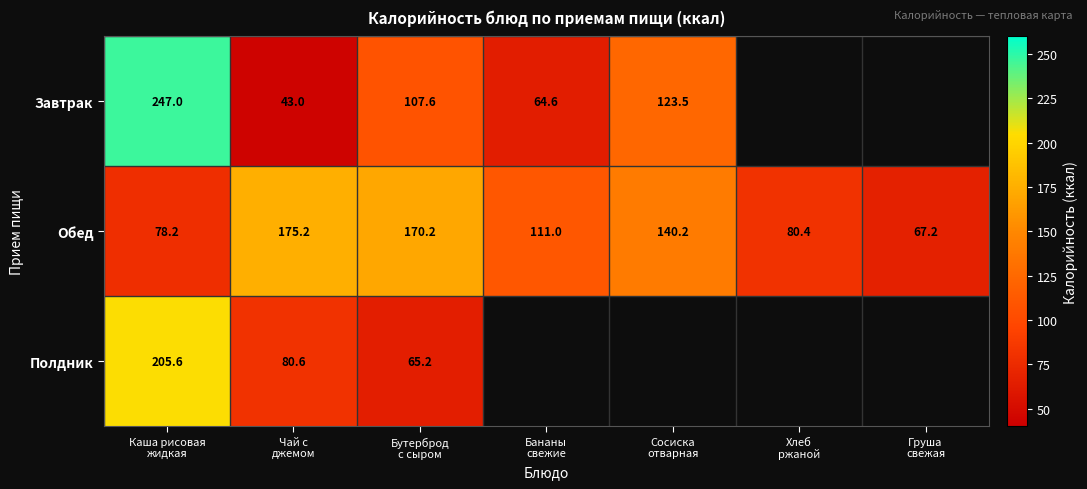

Count the number of categories in the chart.

7